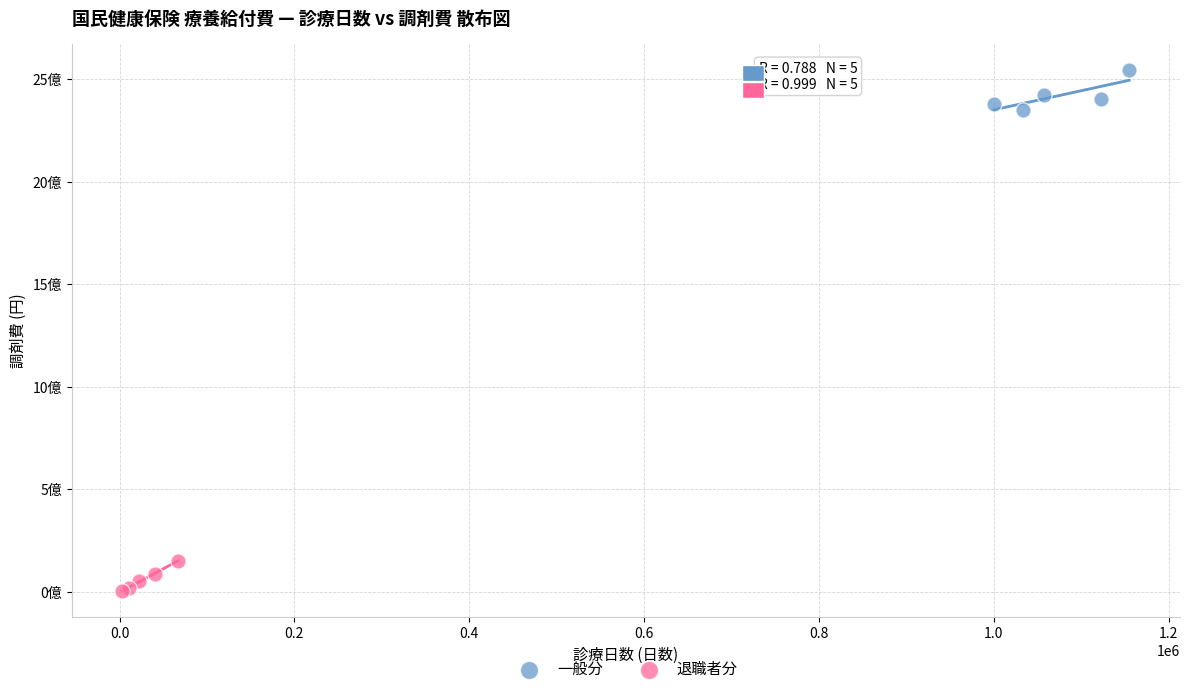

What are all the series names shown in the legend?

一般分, 退職者分